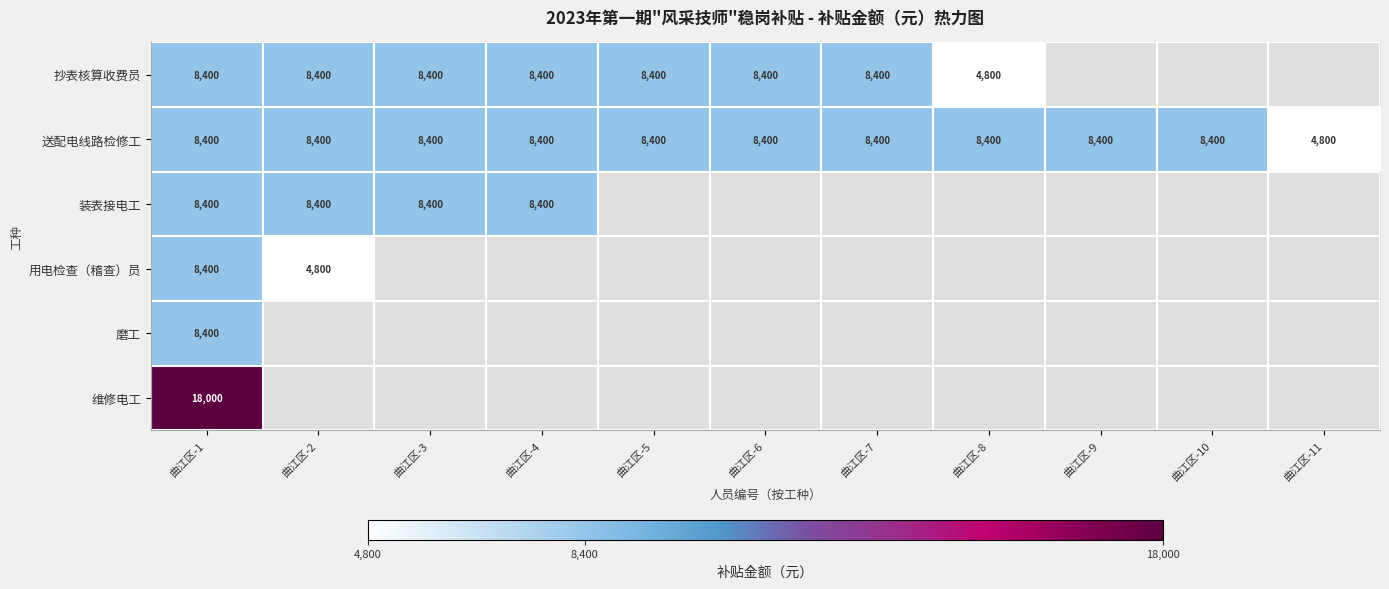

Is it true that 装表接电工 equals 14763.6 at 曲江区-1?

False